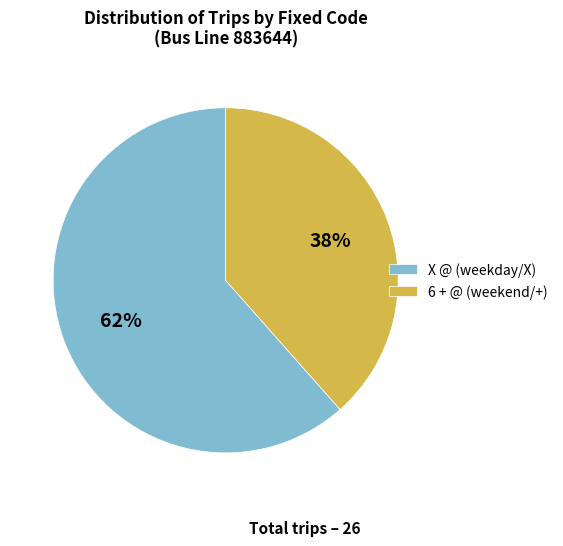

Between 6 + @ (weekend/+) and X @ (weekday/X), which is larger?

X @ (weekday/X)